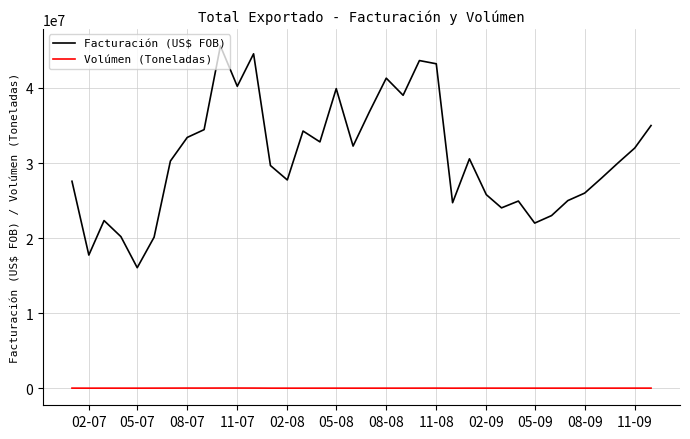

Which series has the largest total across all categories?

Facturación (US$ FOB)